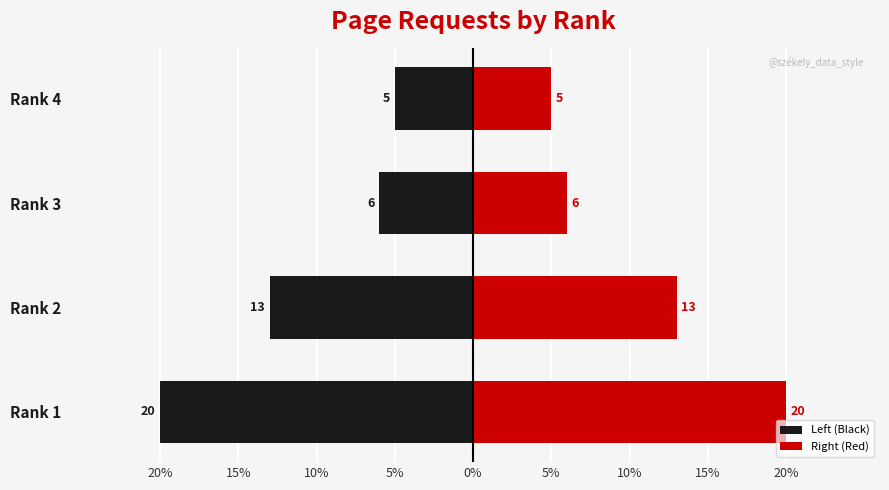

What value does the Right (Red) series have at Rank 2, to the nearest 10?

10